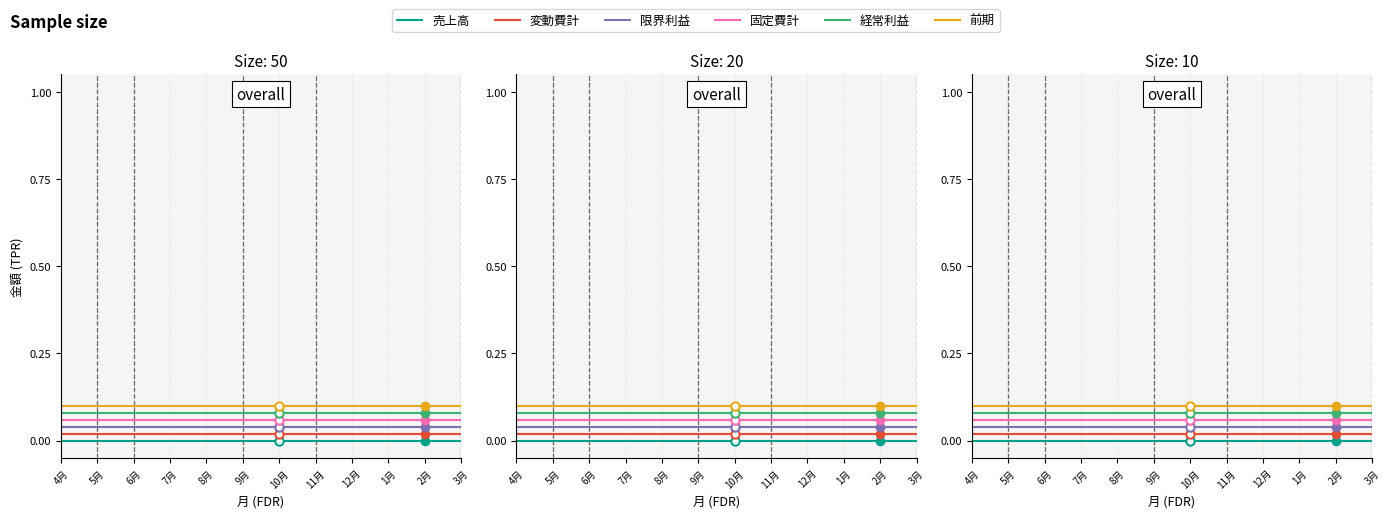

Reading left to right, list all the values displayed in this chart.

売上高: 0.0	0.0	0.0	0.0	0.0	0.0	0.0	0.0	0.0	0.0	0.0	0.0
変動費計: 0.0	0.0	0.0	0.0	0.0	0.0	0.0	0.0	0.0	0.0	0.0	0.0
限界利益: 0.0	0.0	0.0	0.0	0.0	0.0	0.0	0.0	0.0	0.0	0.0	0.0
固定費計: 0.1	0.1	0.1	0.1	0.1	0.1	0.1	0.1	0.1	0.1	0.1	0.1
経常利益: 0.1	0.1	0.1	0.1	0.1	0.1	0.1	0.1	0.1	0.1	0.1	0.1
前期: 0.1	0.1	0.1	0.1	0.1	0.1	0.1	0.1	0.1	0.1	0.1	0.1